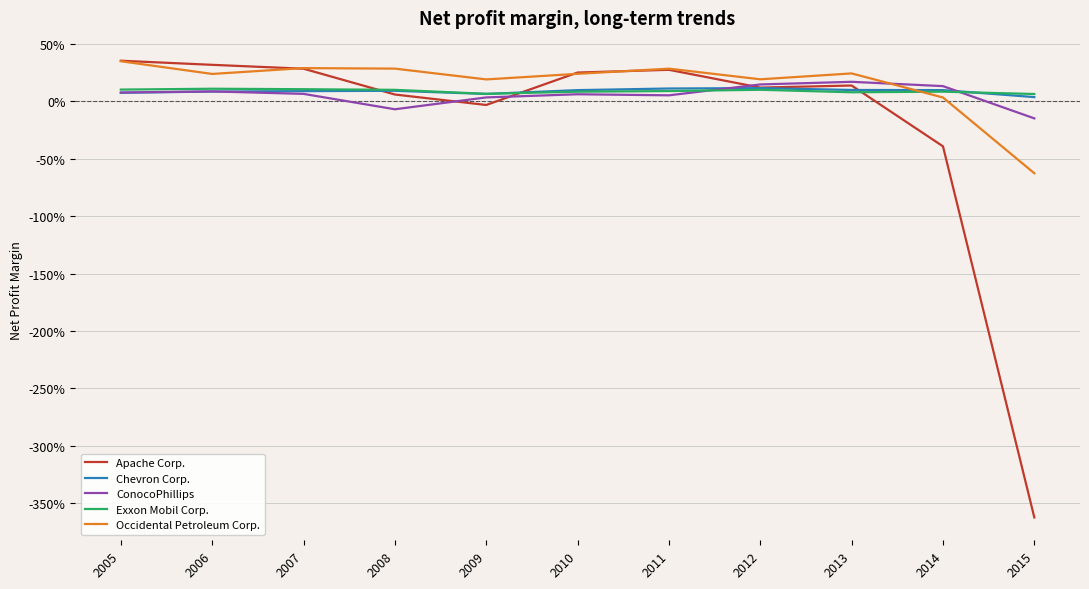

What are all the series names shown in the legend?

Apache Corp., Chevron Corp., ConocoPhillips, Exxon Mobil Corp., Occidental Petroleum Corp.